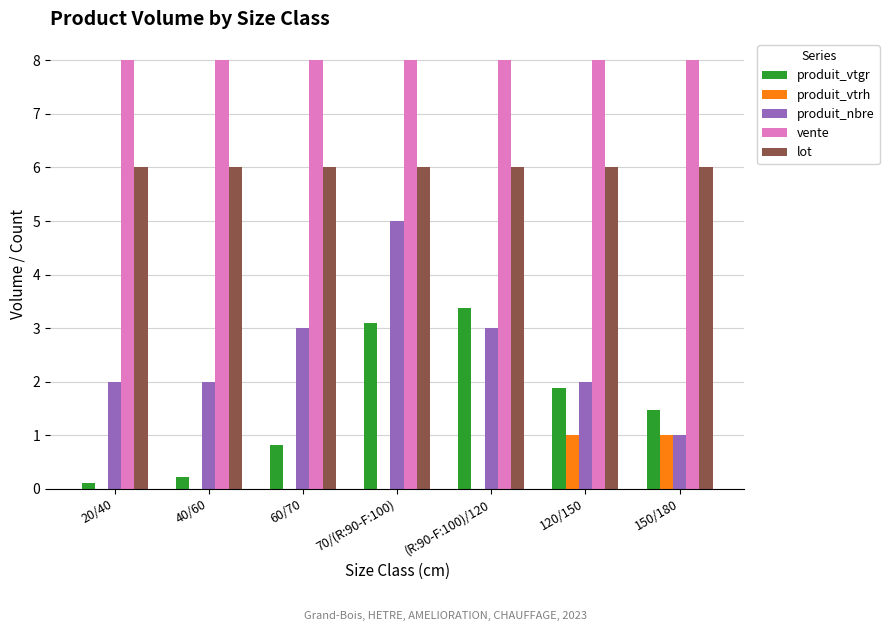

How many groups of bars are there?

7